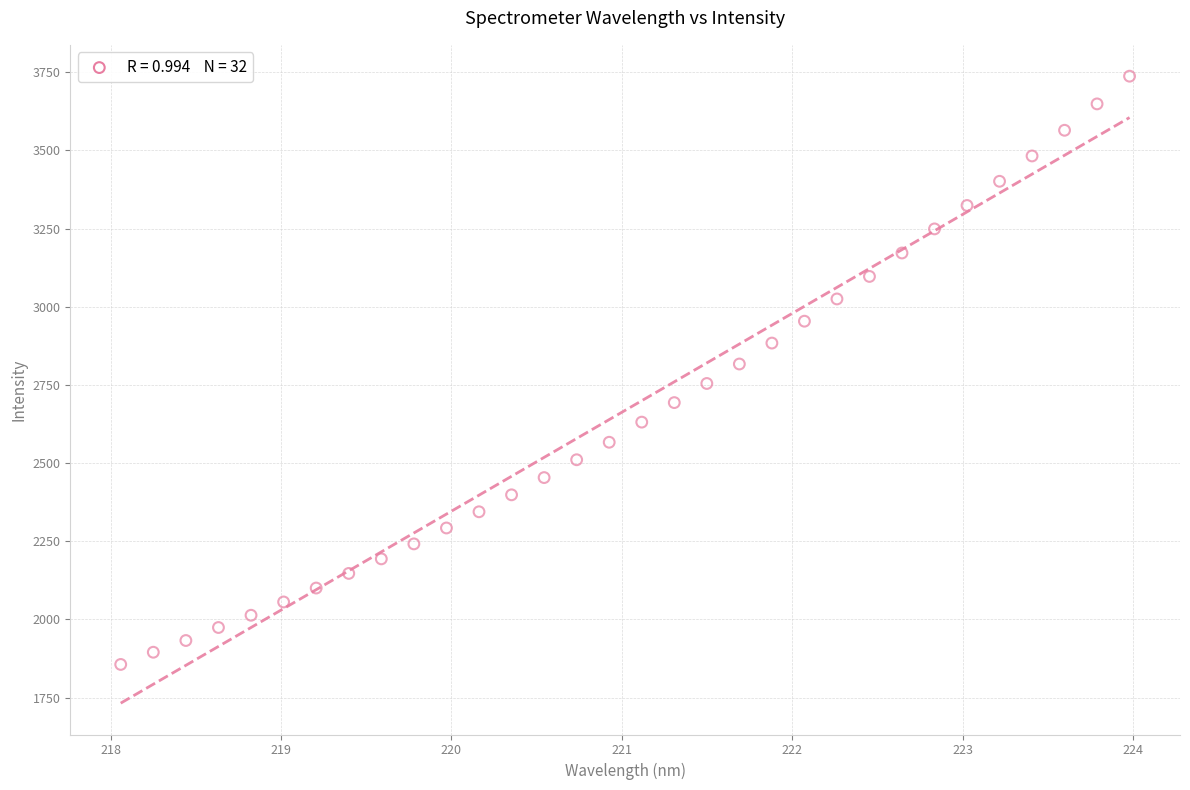

What is the range of Y values (max minus min)?

1881.4